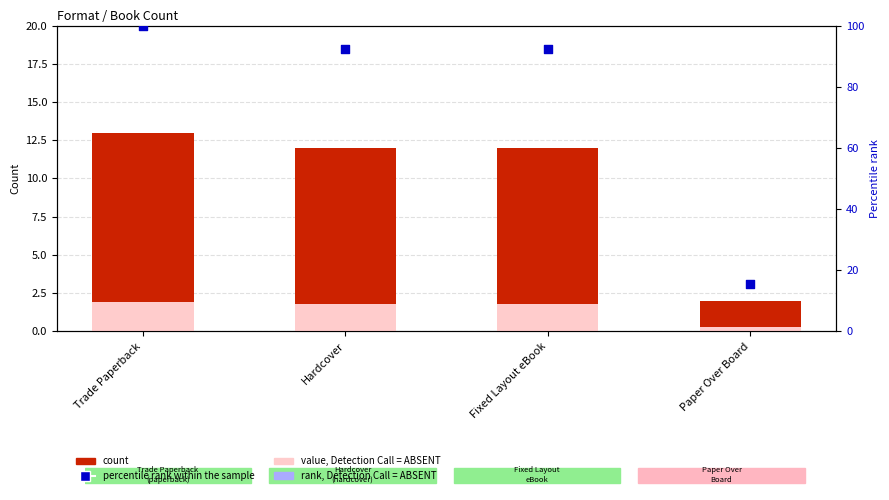

What are all the series names shown in the legend?

count, value, Detection Call = ABSENT, percentile rank within the sample